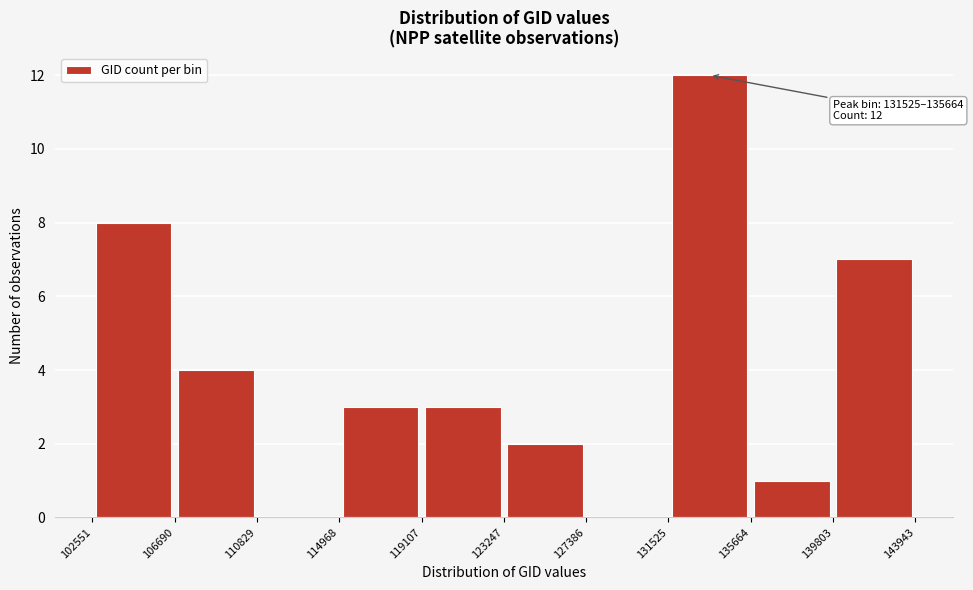

Over which range of the x-axis is the bar tallest?

131525 to 135664